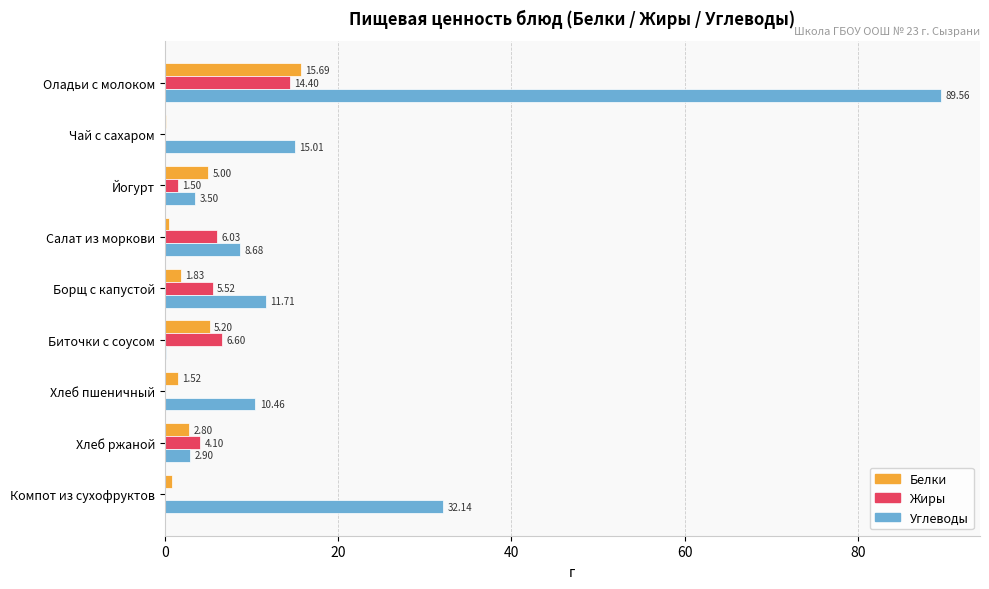

Which series has the largest total across all categories?

Углеводы